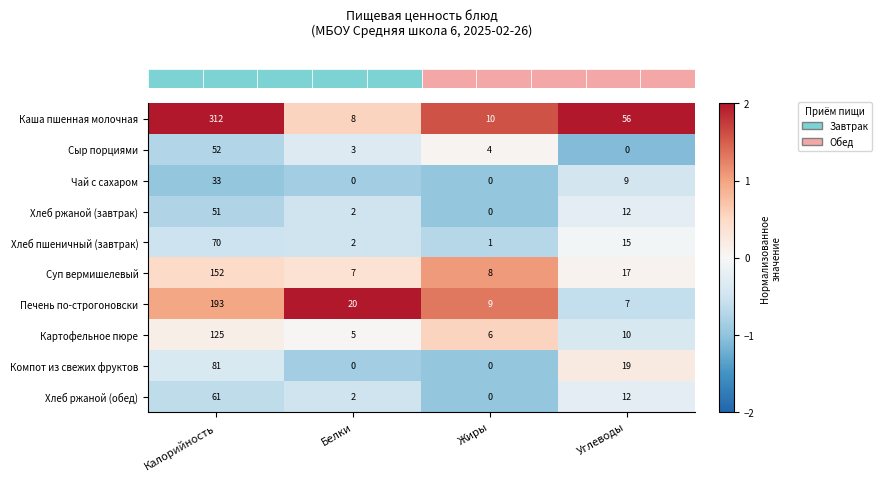

What is the maximum value shown in the chart?

312